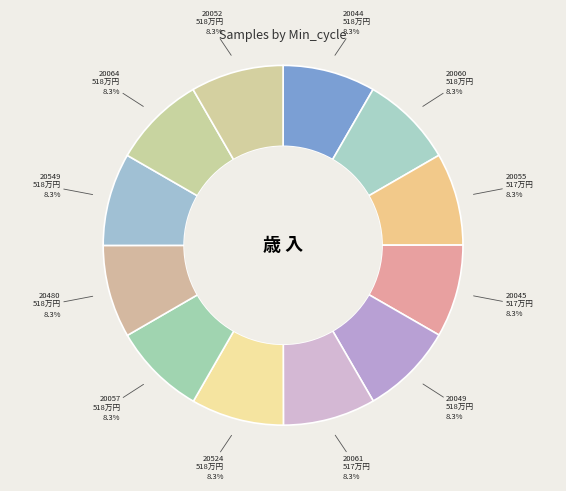

How many slices are in this pie chart?

12